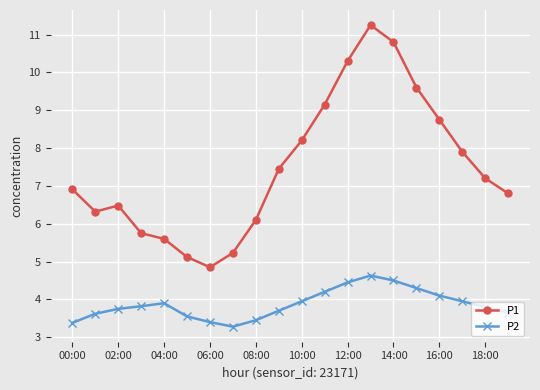

What is the smallest value displayed?

3.3